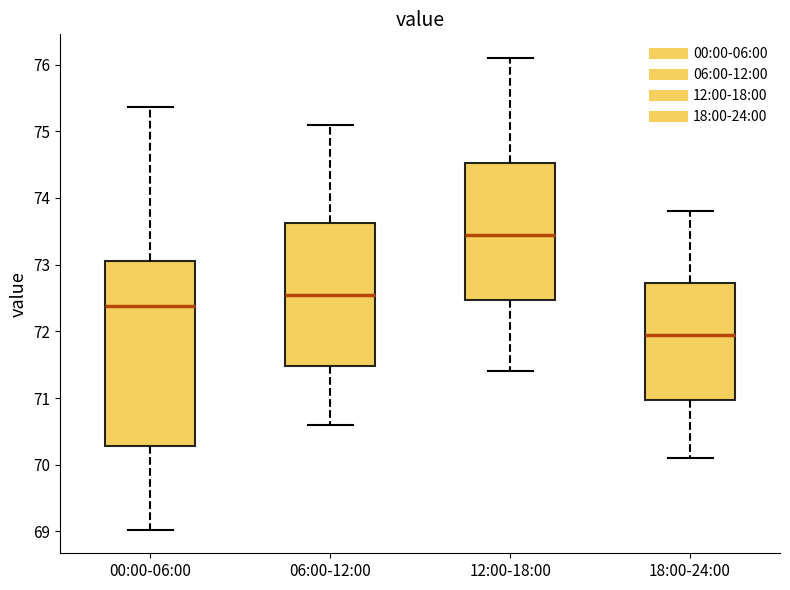

Where does the lower whisker of the box for 12:00-18:00 end on the y-axis? The values are not printed on the chart, so give them approximately, as read against the axis.

71.4